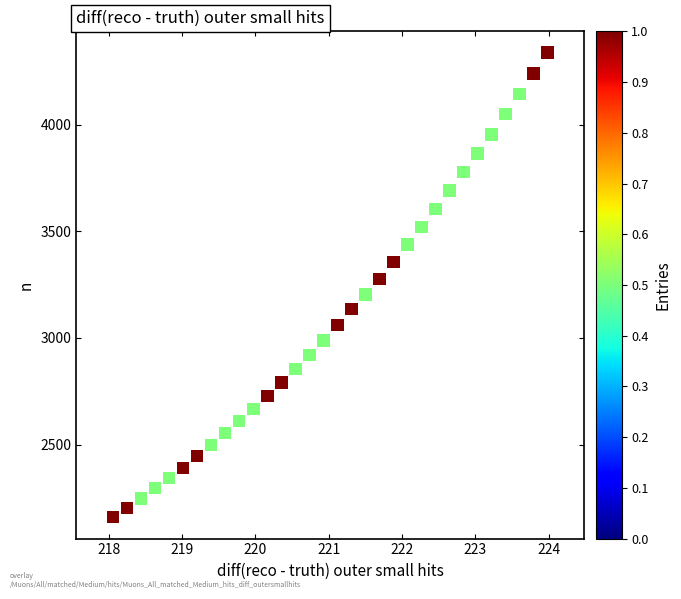

What is the range of Y values (max minus min)?

2177.7